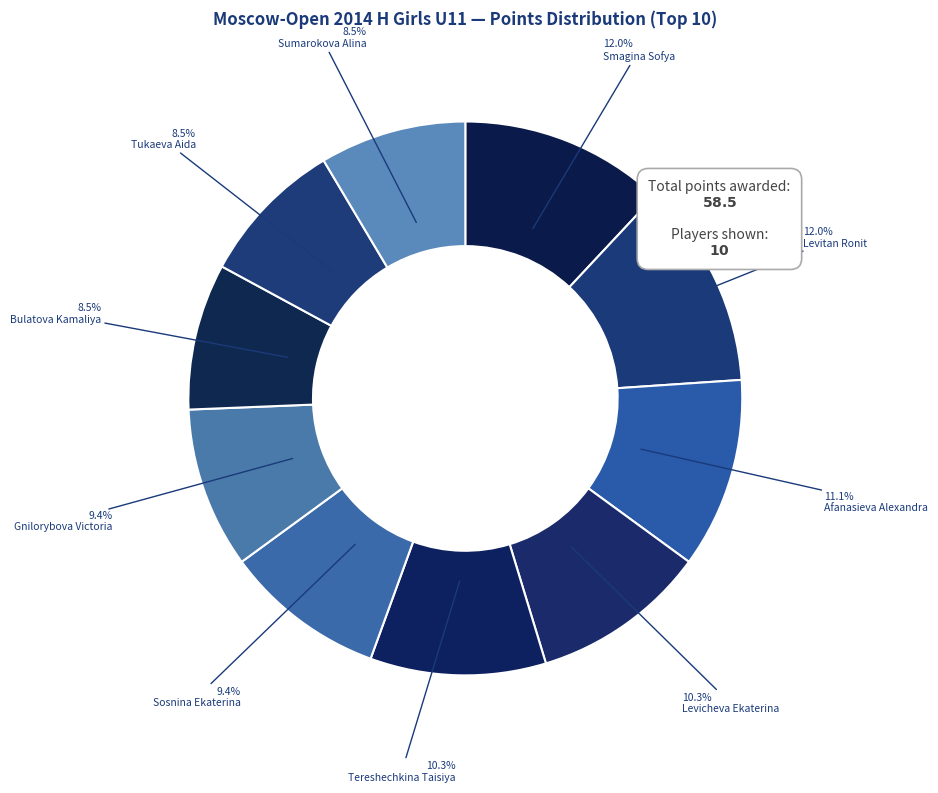

Is there a majority slice in this chart?

No